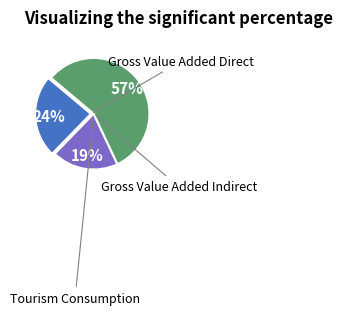

Is it true that Tourism Consumption is 1% of the pie?

False